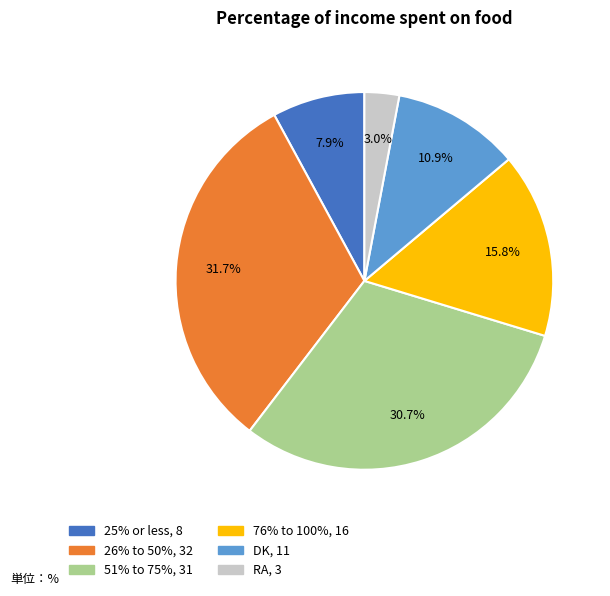

To the nearest percent, what portion does 25% or less represent?

8%